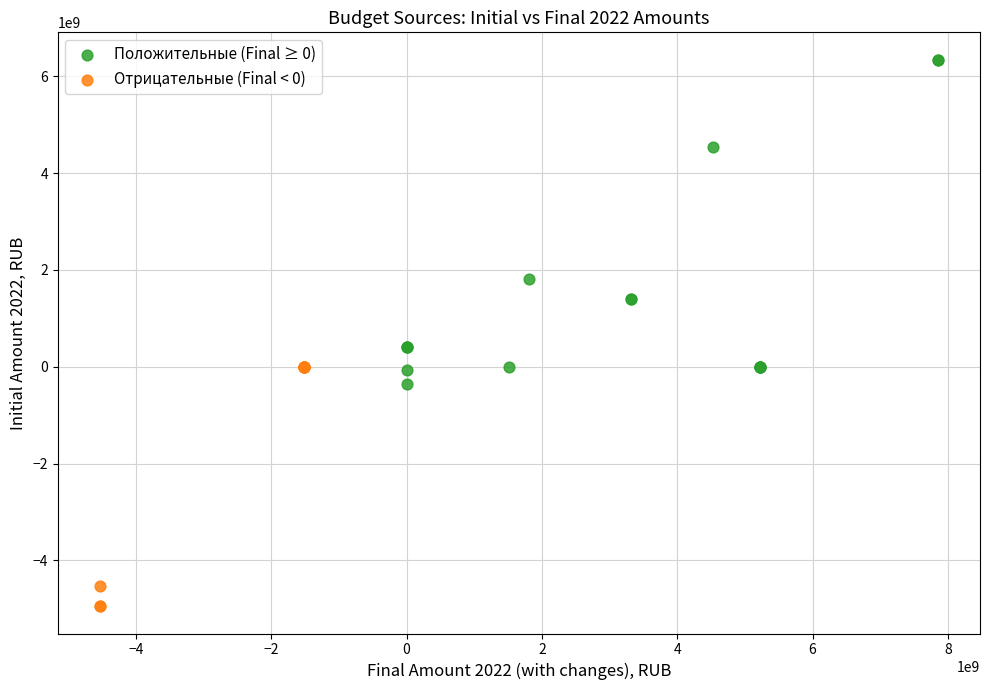

Which series contains the lowest Y value?

Отрицательные (Final < 0)